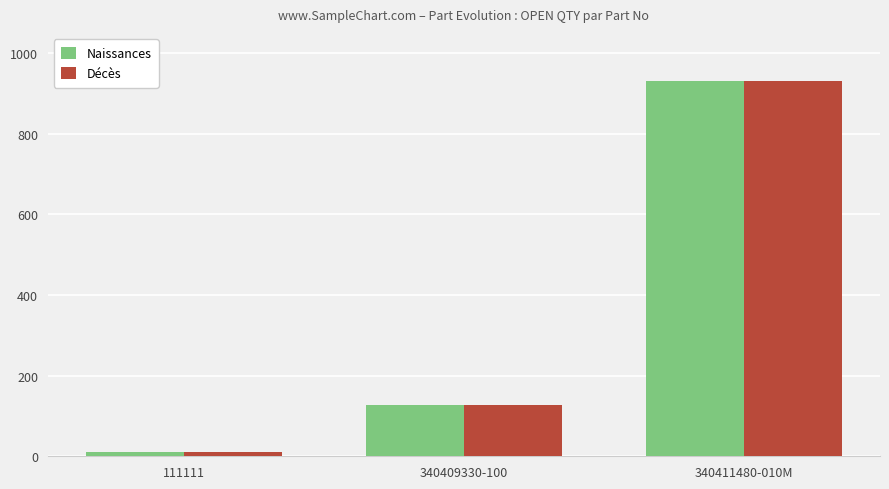

What is the average value of the Naissances series?

355